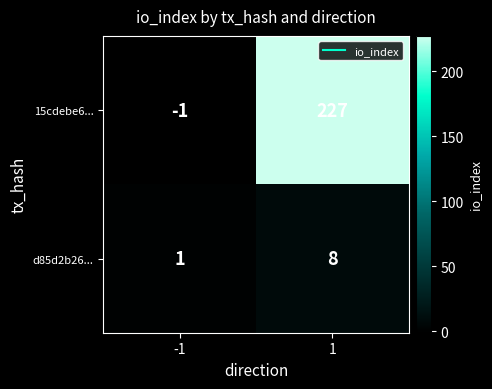

How many distinct data groups are displayed?

2